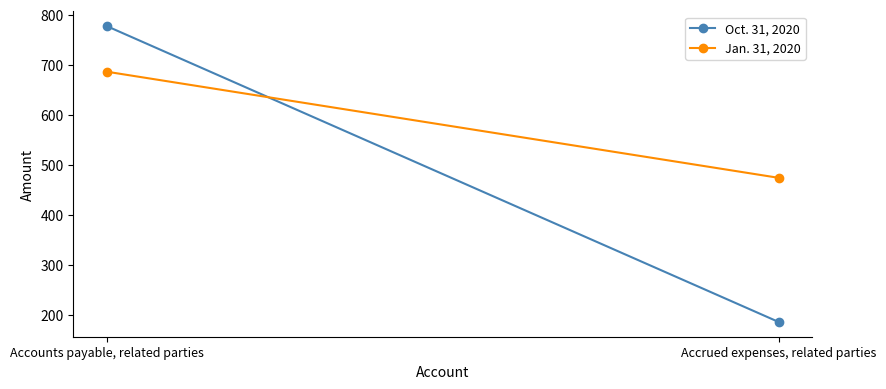

What are all the series names shown in the legend?

Oct. 31, 2020, Jan. 31, 2020